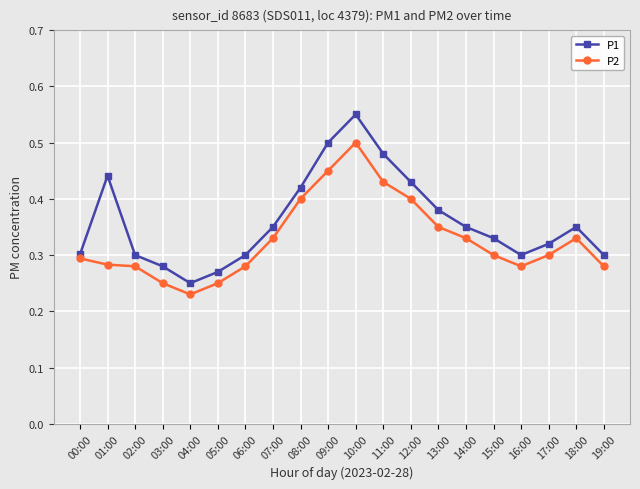

Which label corresponds to the largest value in the chart?

10:00